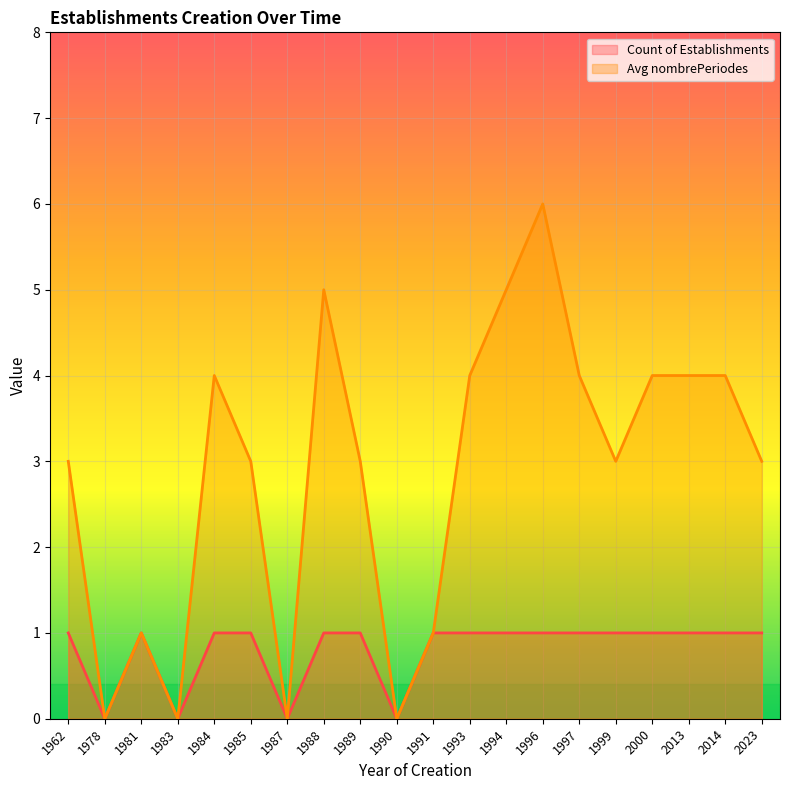

At which category does Count of Establishments reach its first local valley?

1978